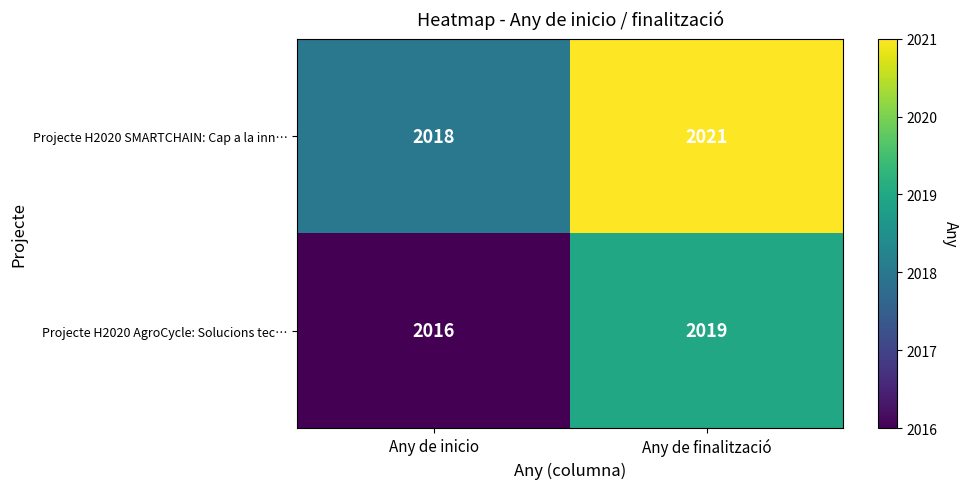

Rank the series at Any de finalització from lowest to highest value.

Projecte H2020 AgroCycle: Solucions tec…, Projecte H2020 SMARTCHAIN: Cap a la inn…